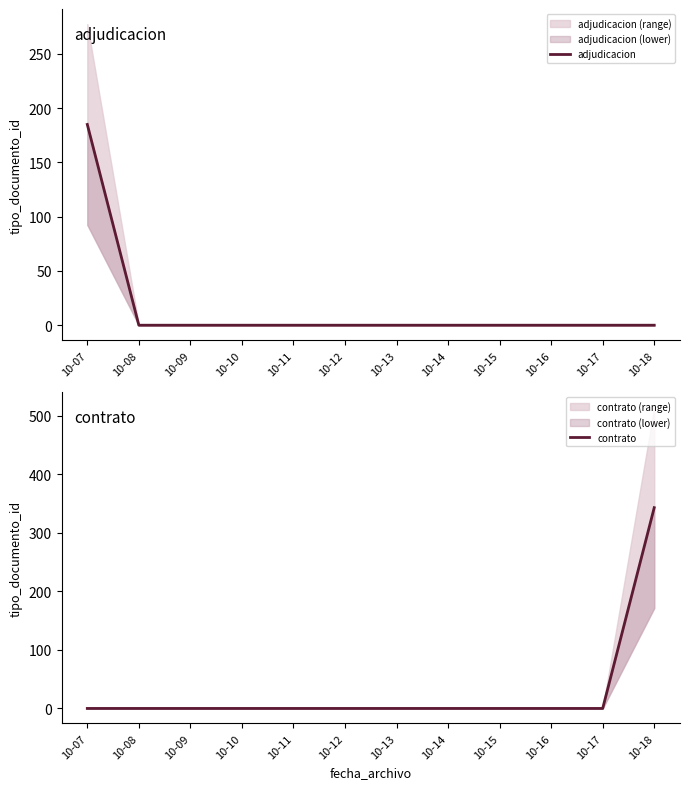

What are all the series names shown in the legend?

adjudicacion, contrato